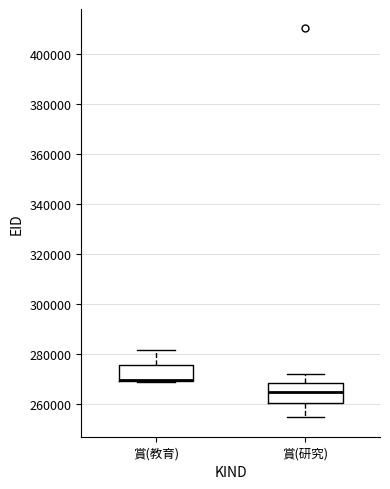

Reading left to right, read every box against the y-axis: the position of its median line, the range the box covers, and the ends of its whiskers. The values are not printed on the chart, so give them approximately, as read against the axis.

賞(教育): median 270000 (drawn on the box's lower edge), box 270000 to 276000, whiskers 268000 to 282000
賞(研究): median 264000, box 260000 to 268000, whiskers 254000 to 272000